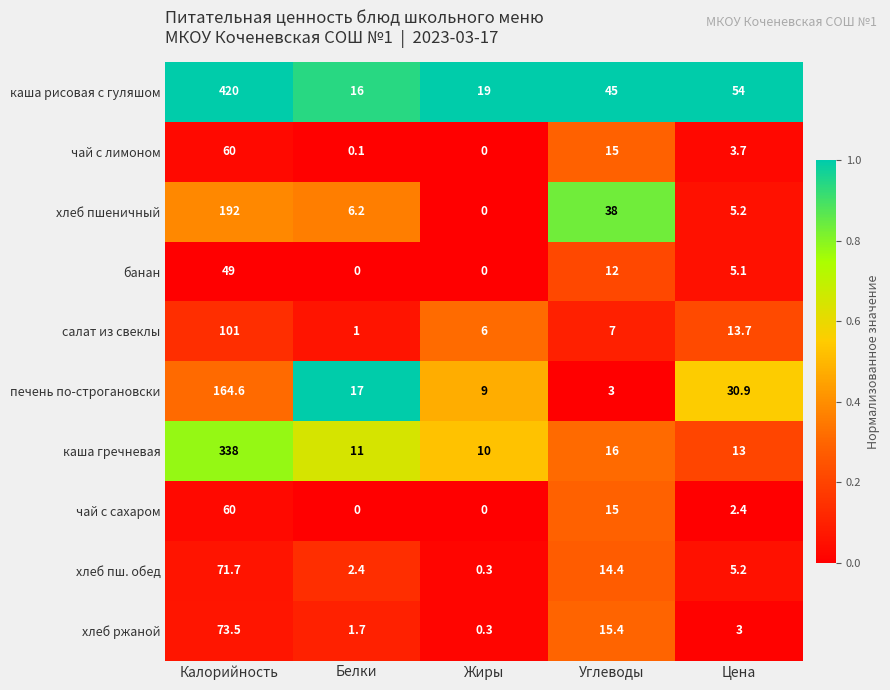

What is the total value across all series at Цена?

136.2